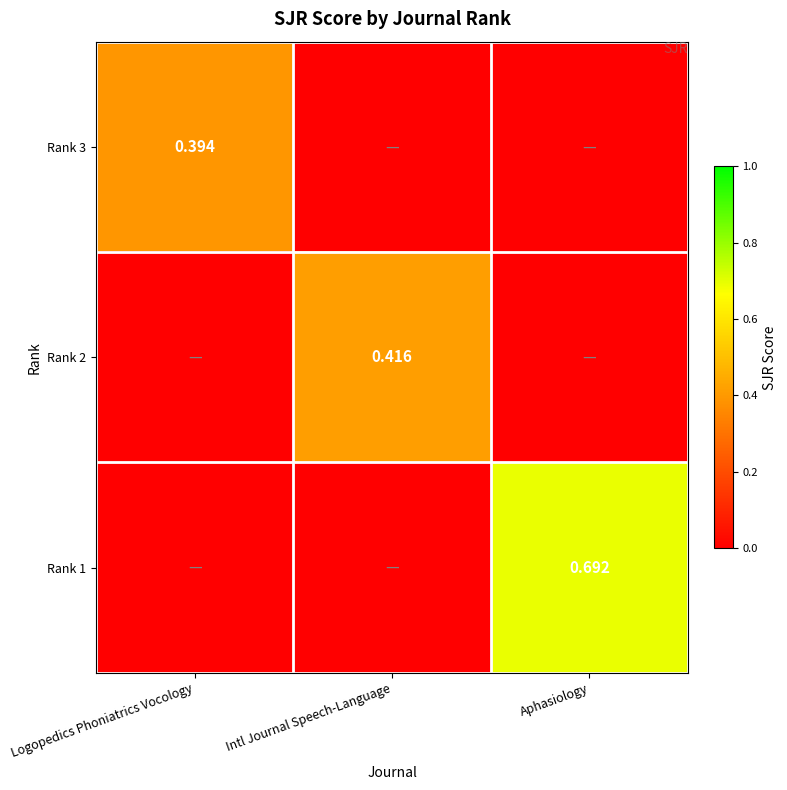

Is the value of Rank 3 at Logopedics Phoniatrics Vocology greater than the value of Rank 2 at Intl Journal Speech-Language?

No